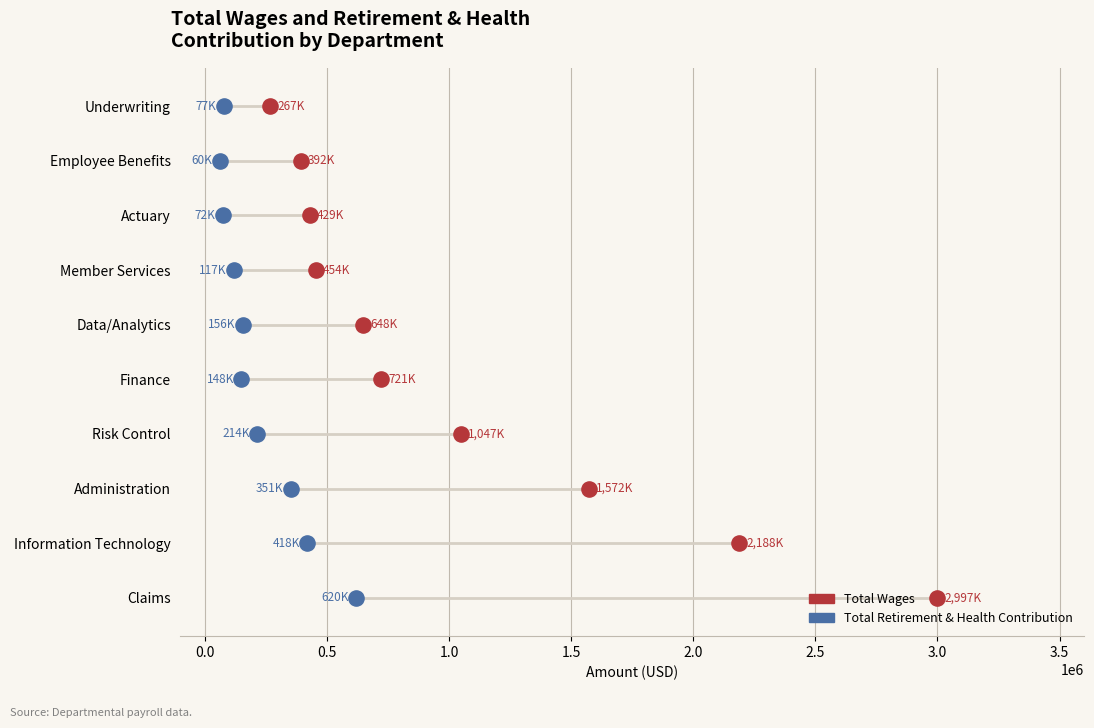

Which series has the widest spread of Y values?

Total Wages